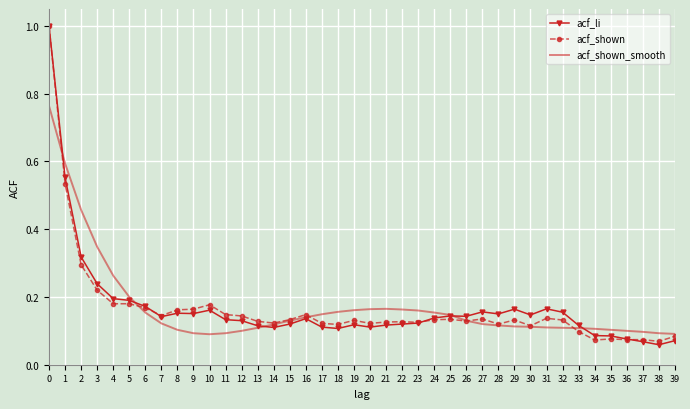

Is the value of acf_li at 22 greater than the value of acf_shown at 5?

No